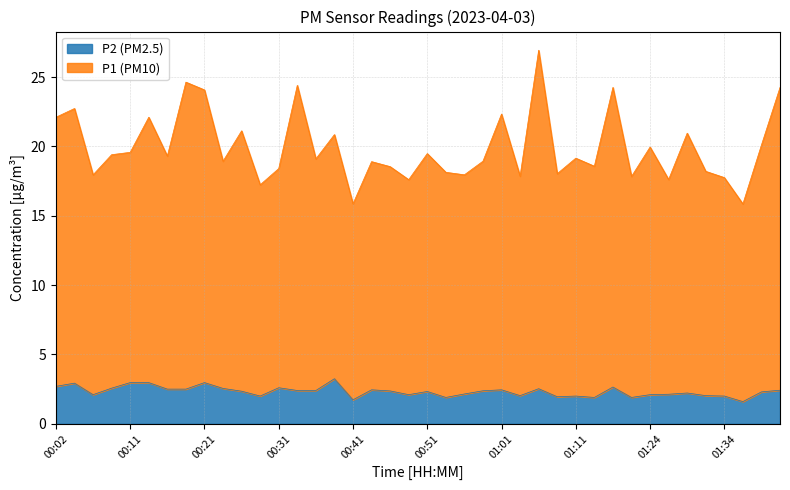

List the series in order of their peak value, lowest first.

P2, P1